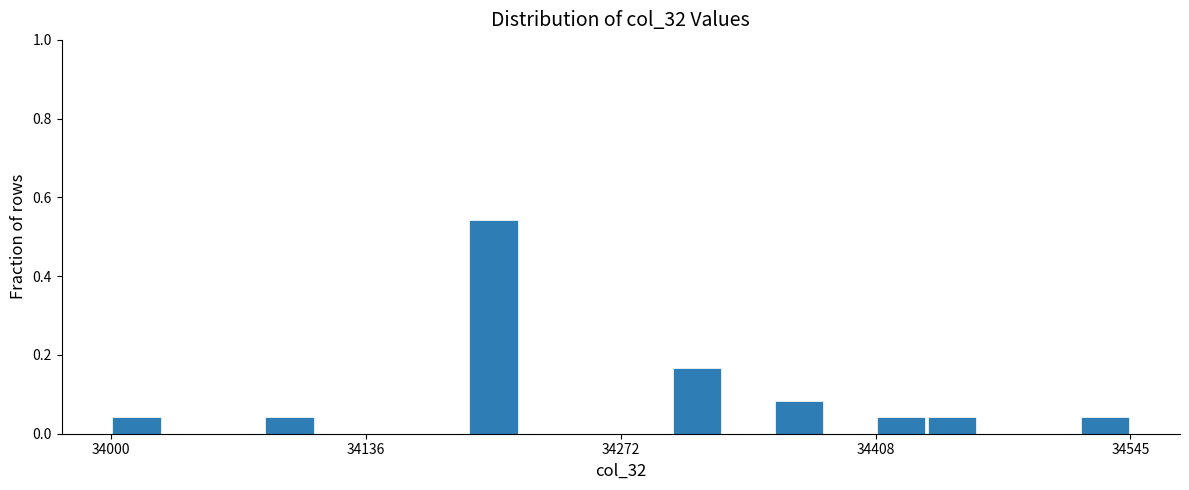

Around what value on the x-axis is the tallest bar? Give the approximate position of its centre, as read against the axis.

34200